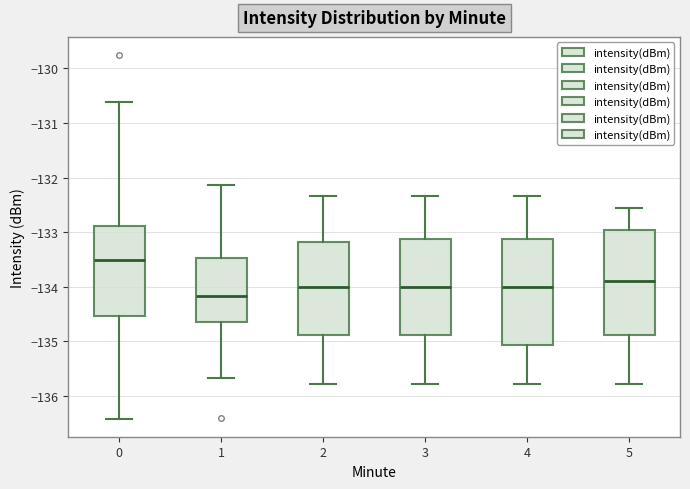

Where does the median line of the box at x = 4 sit on the y-axis? The values are not printed on the chart, so give them approximately, as read against the axis.

-134.0